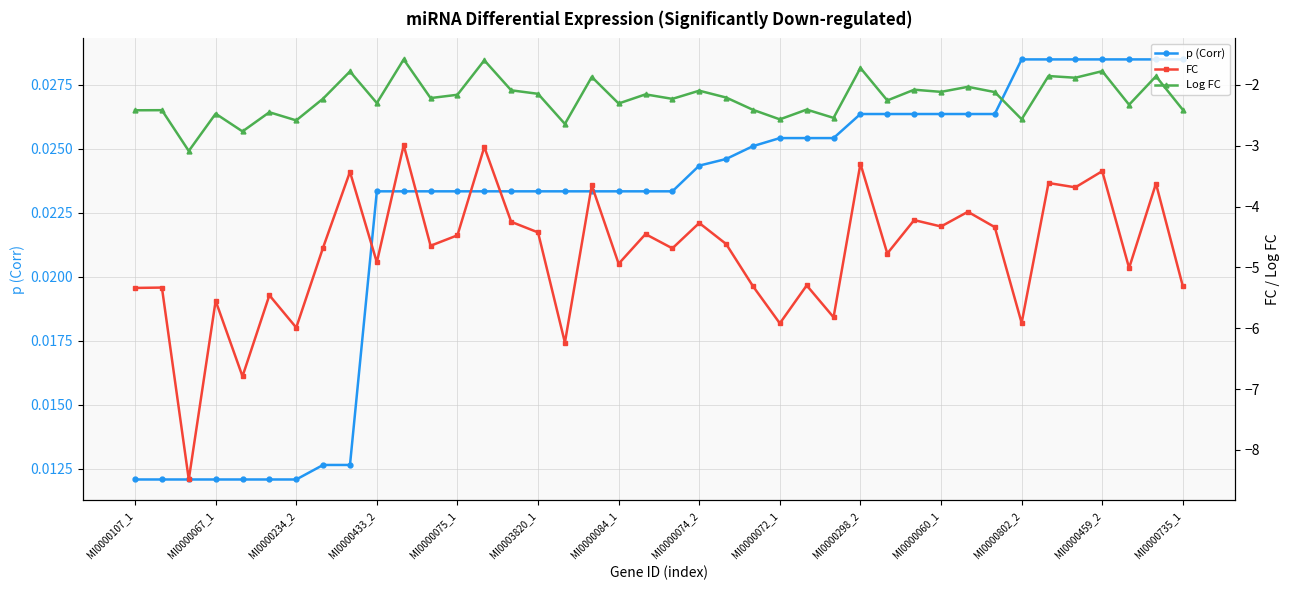

True or false: Log FC and FC cross at least once.

False